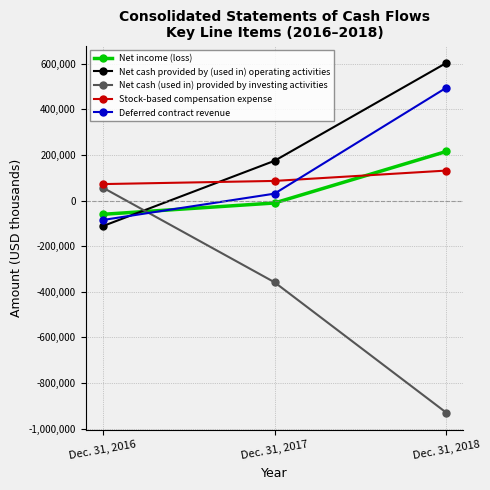

What is the difference between the highest and lowest values at Dec. 31, 2017?

532440